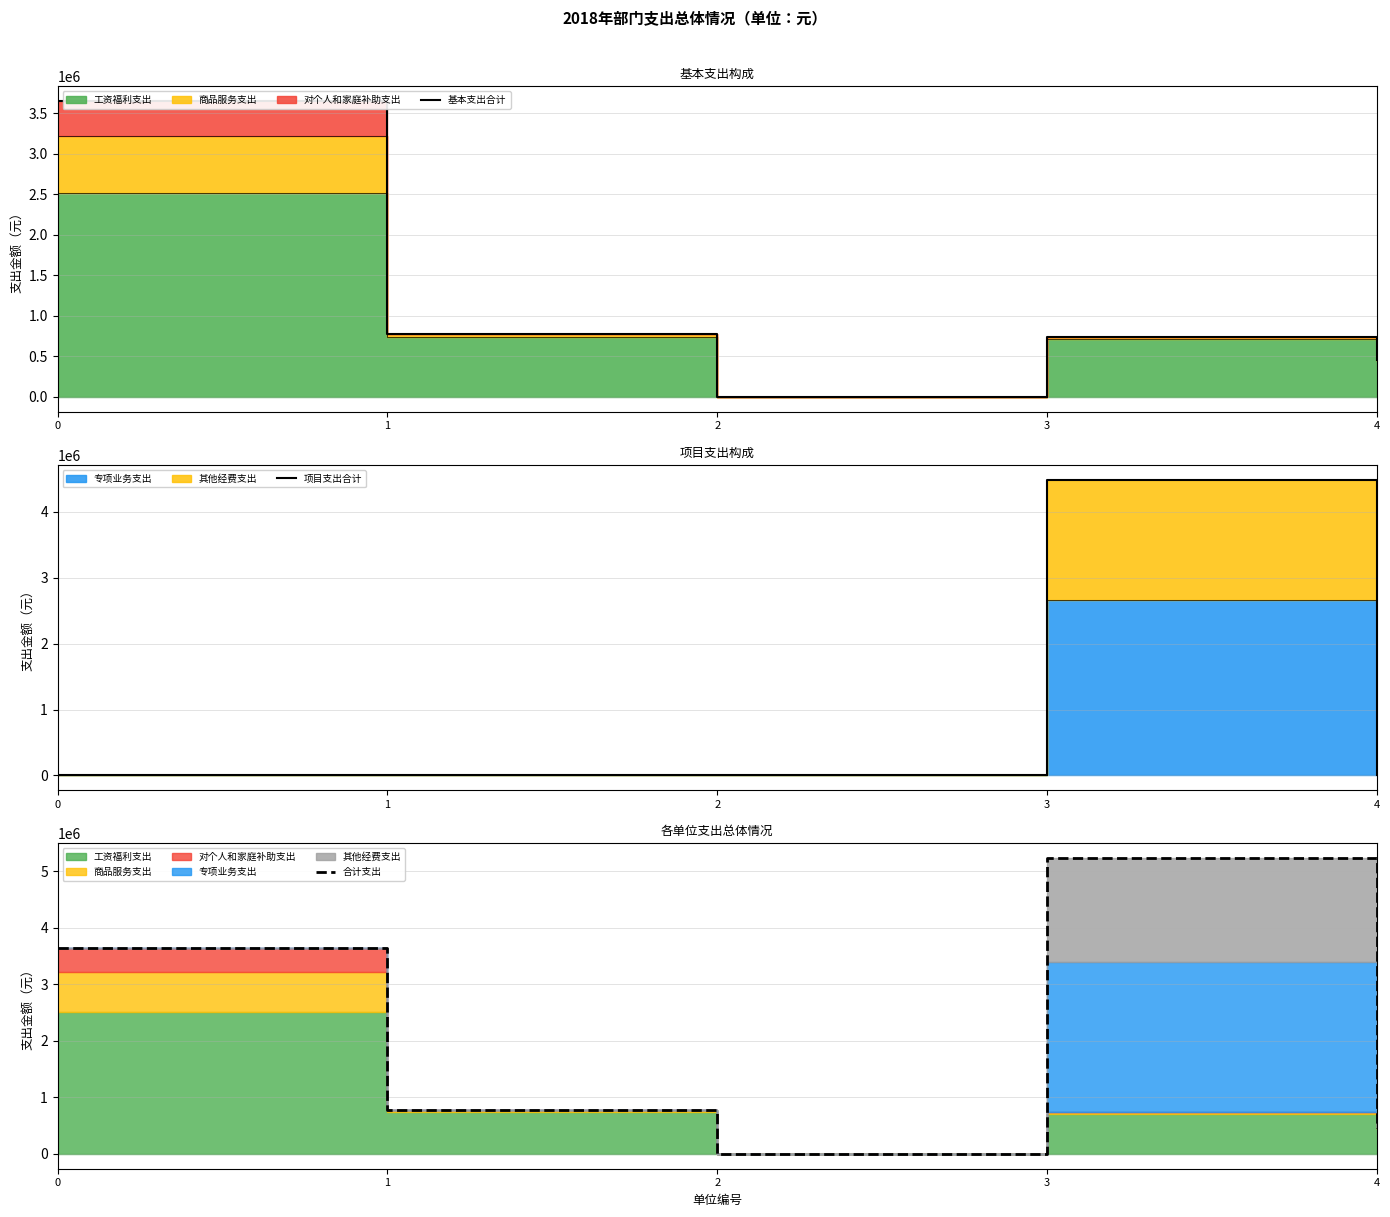

Rank the series by their average value, from highest to lowest.

合计支出, 基本支出合计, 项目支出合计